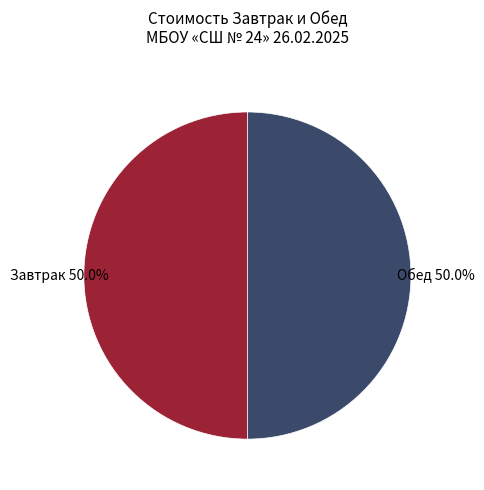

To the nearest percent, what is the average slice percentage?

50%